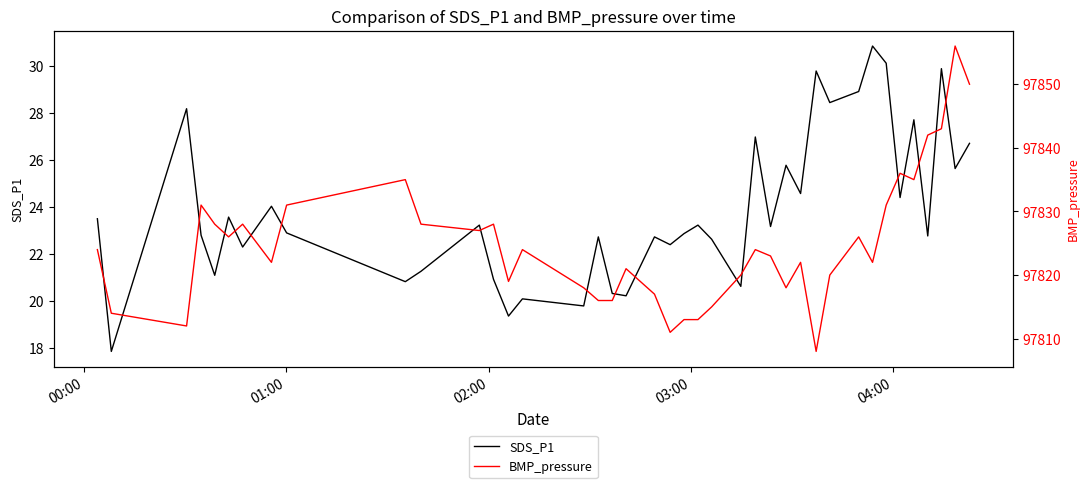

Is the value of BMP_pressure at 33 greater than the value of SDS_P1 at 20?

Yes